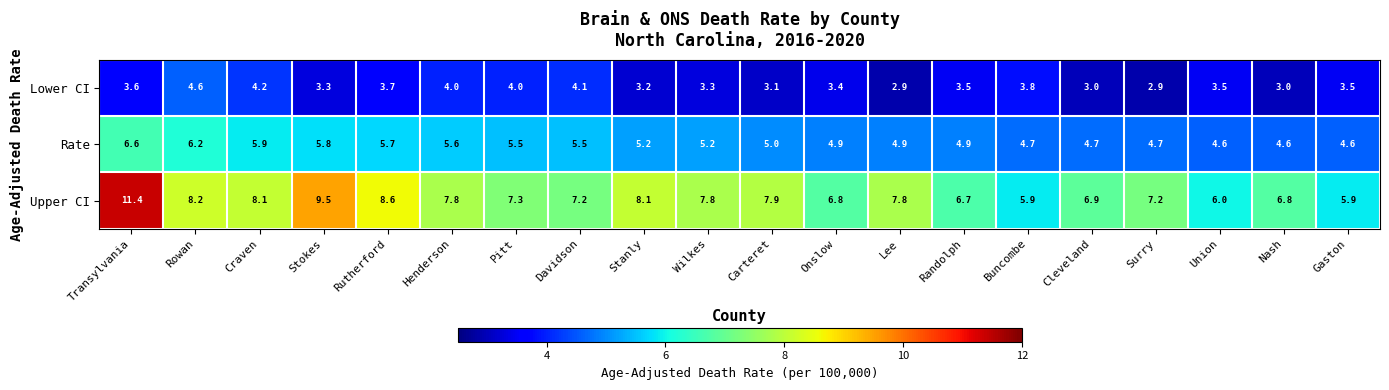

What is the spread (max minus min) of values at Transylvania?

7.8